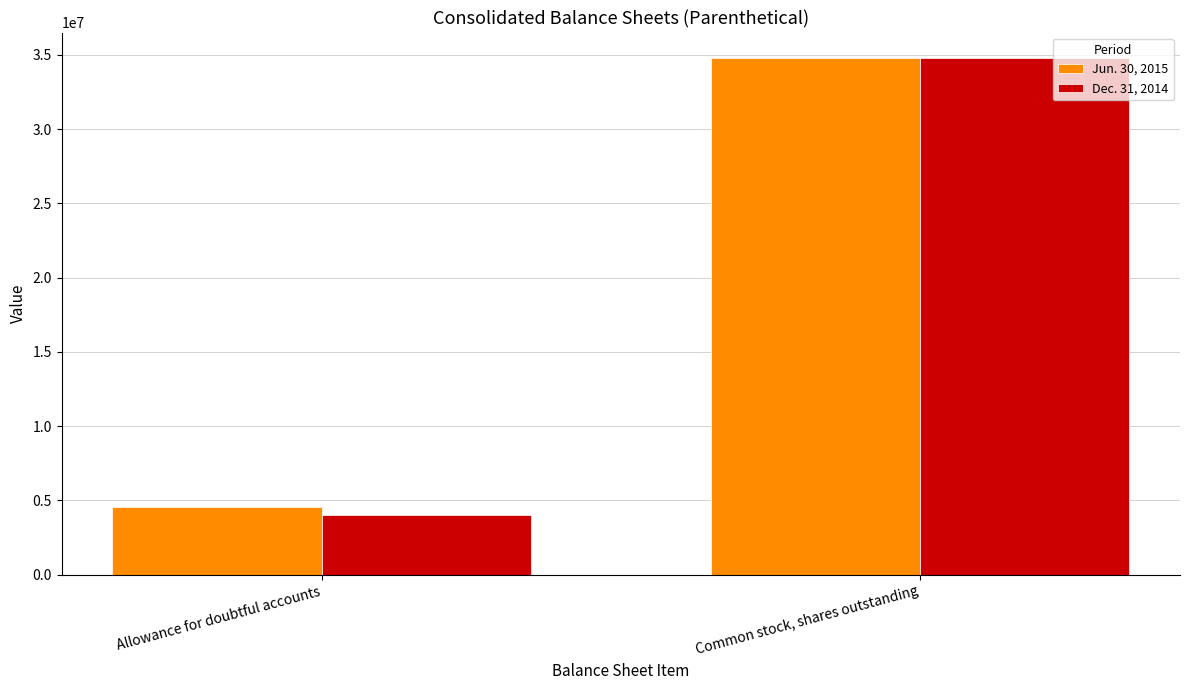

What is the sum of all Jun. 30, 2015 values?

39299761